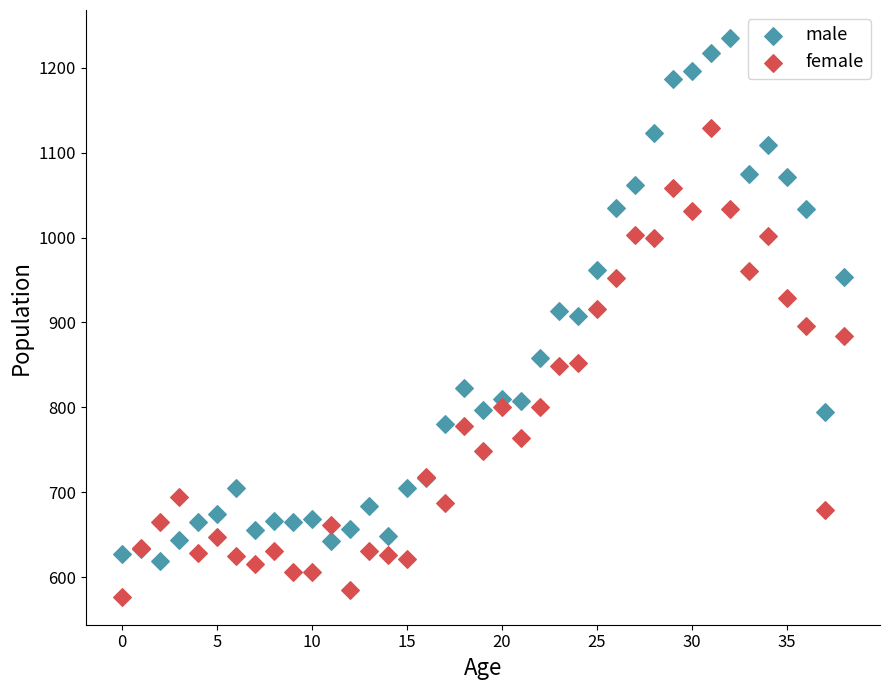

Which series has the widest spread of Y values?

male